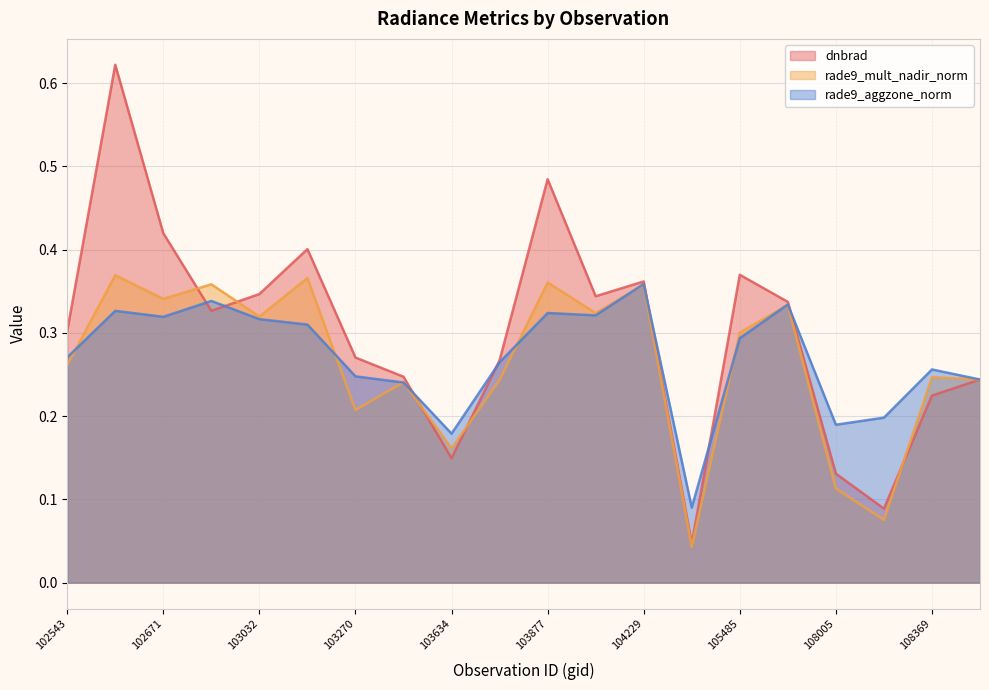

Where do dnbrad and rade9_mult_nadir_norm first cross each other?

102671 and 102792